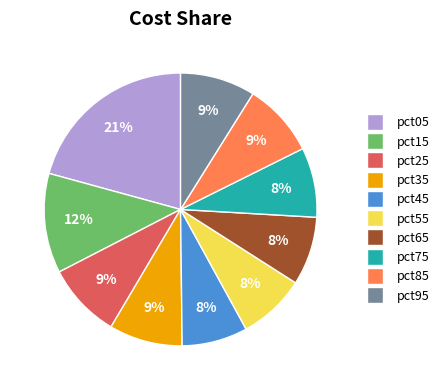

Which category has the biggest portion of the pie?

pct05